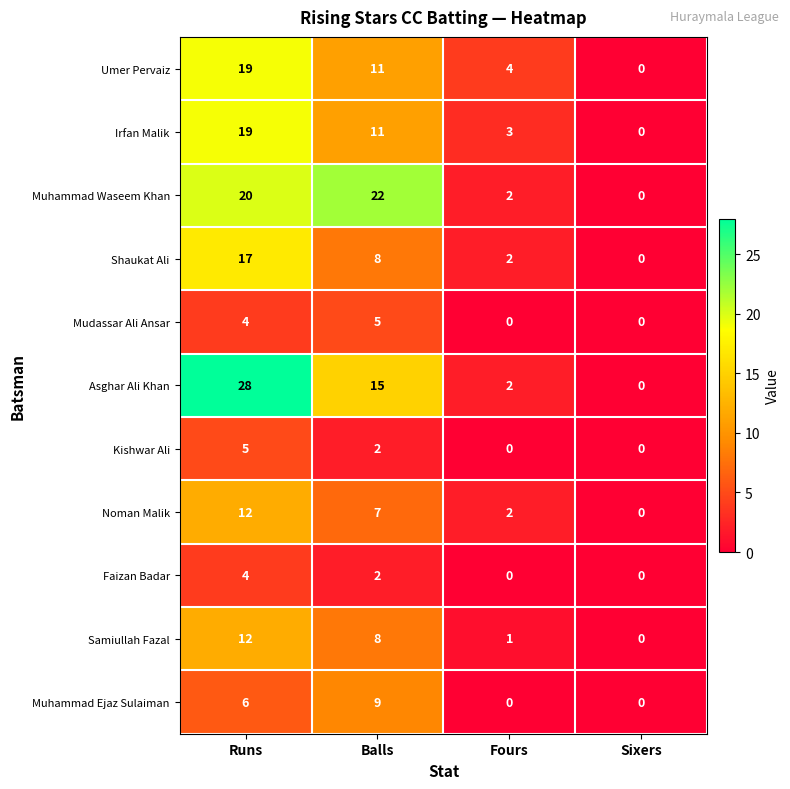

Which series has the widest spread of values?

Asghar Ali Khan